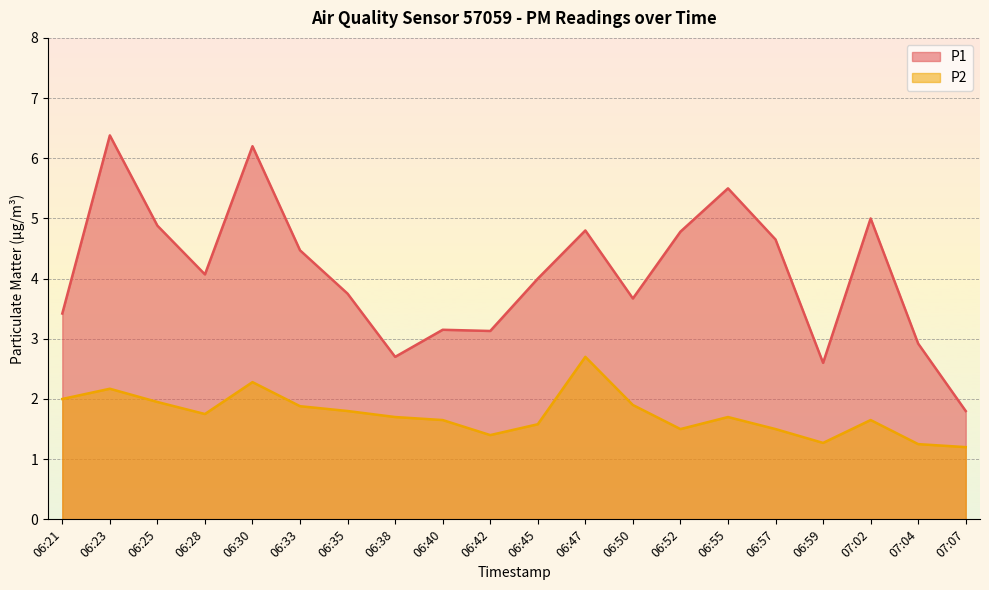

How many interior local peaks does the P1 series have?

6